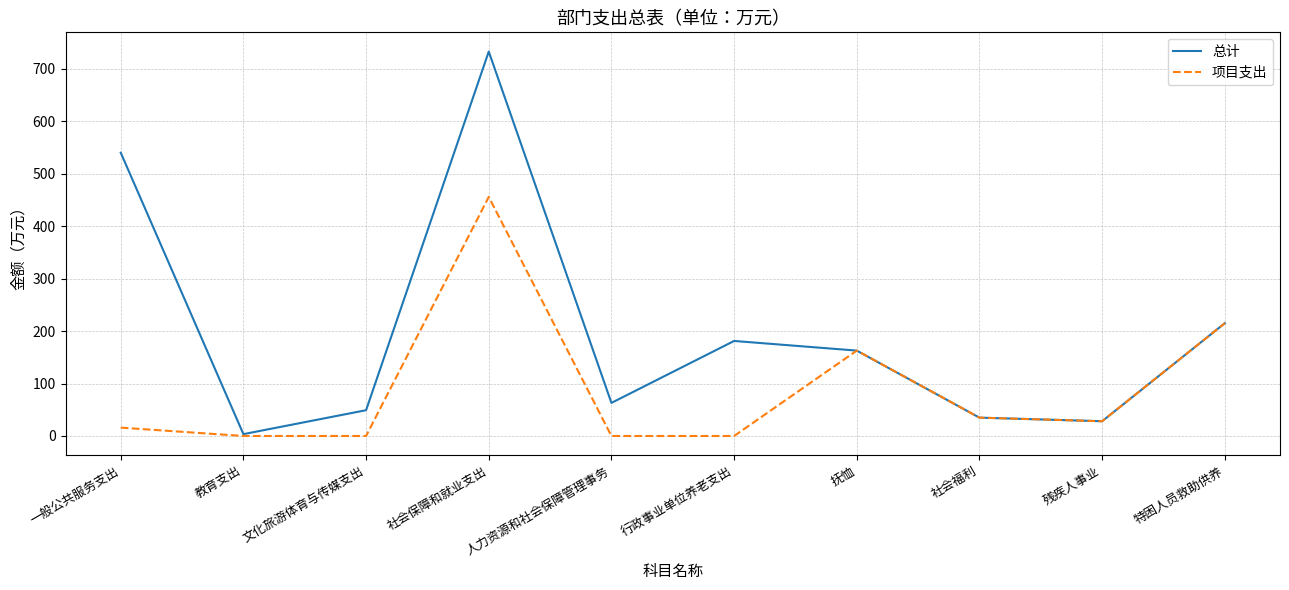

Between 社会保障和就业支出 and 残疾人事业, which series saw the biggest shift?

总计